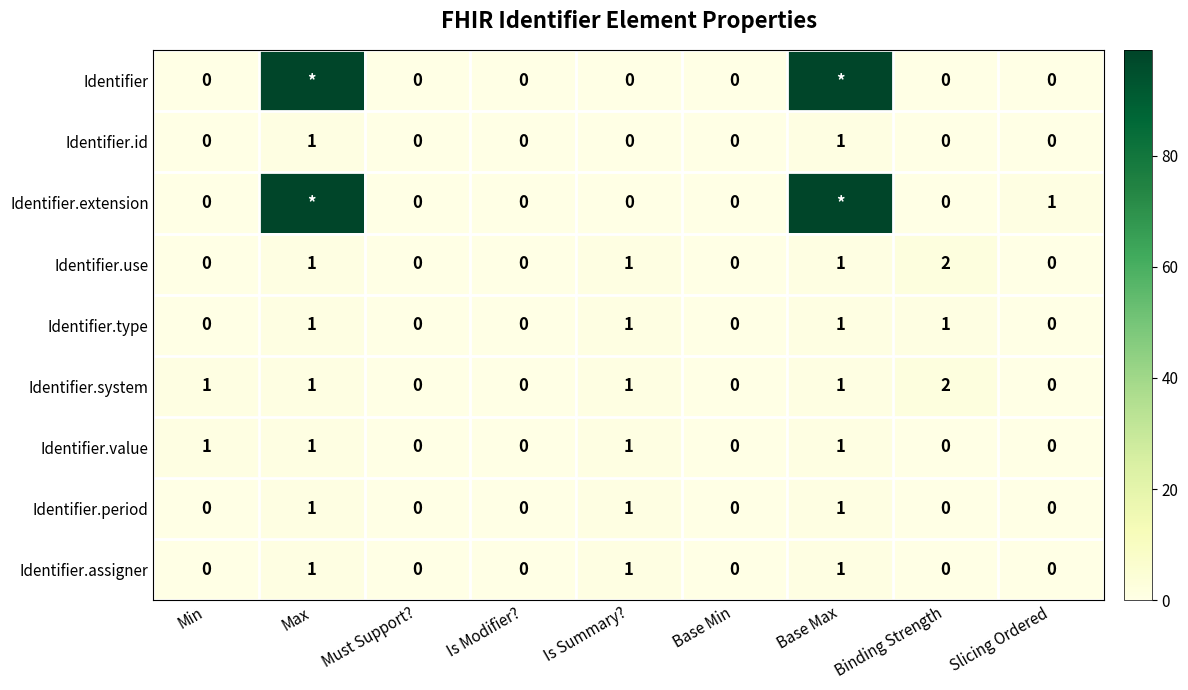

What is the sum of all Identifier.period values?

3